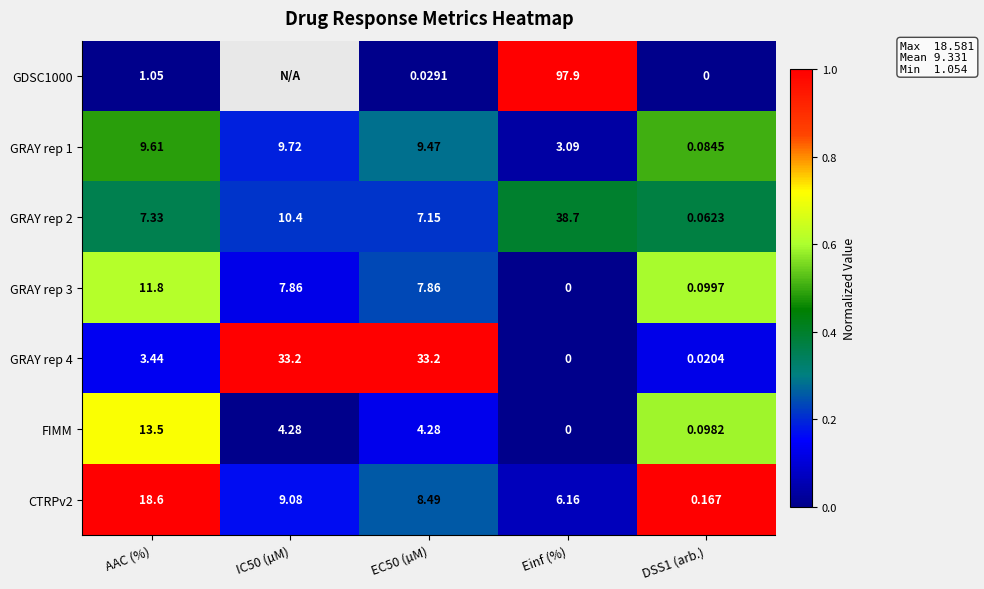

At which label does GRAY rep 4 first exceed 3?

AAC (%)